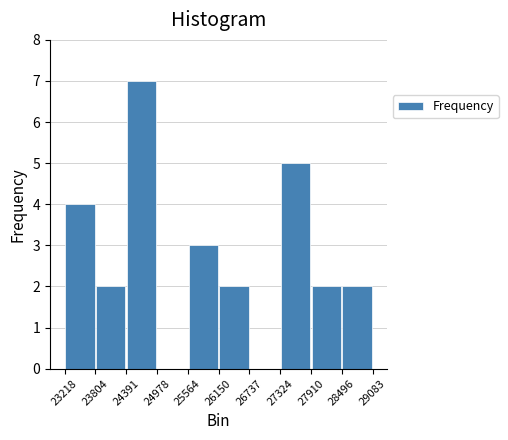

How tall is the bar that spans 27910 to 28496 on the x-axis? The values are not printed on the chart, so give them approximately, as read against the axis.

2